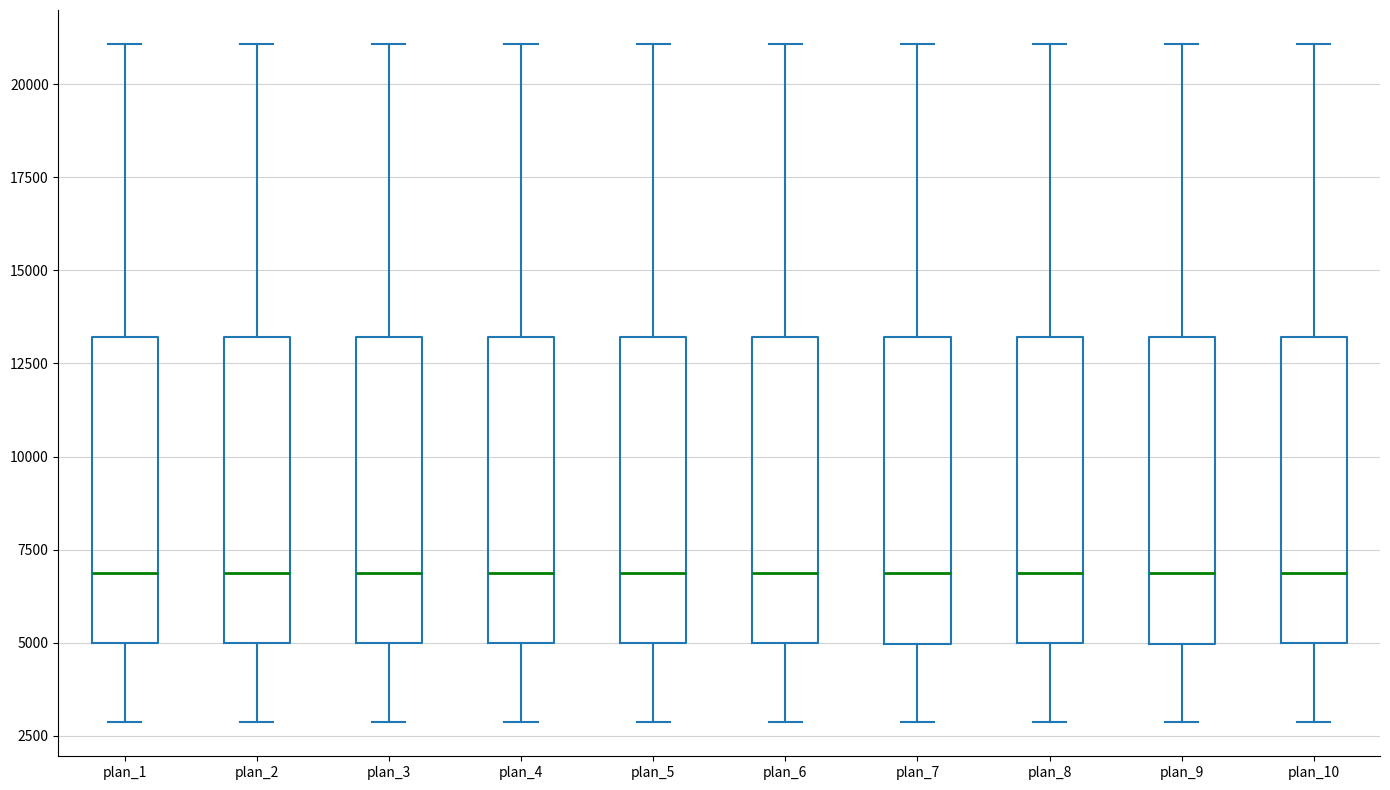

Reading left to right, transcribe this box plot: for each box, give where its median line is, the range the box spans, and where its two whiskers end, as read against the y-axis. The values are not printed on the chart, so give them approximately, as read against the axis.

plan_1: median 7000, box 5000 to 13000, whiskers 3000 to 21000
plan_2: median 7000, box 5000 to 13000, whiskers 3000 to 21000
plan_3: median 7000, box 5000 to 13000, whiskers 3000 to 21000
plan_4: median 7000, box 5000 to 13000, whiskers 3000 to 21000
plan_5: median 7000, box 5000 to 13000, whiskers 3000 to 21000
plan_6: median 7000, box 5000 to 13000, whiskers 3000 to 21000
plan_7: median 7000, box 5000 to 13000, whiskers 3000 to 21000
plan_8: median 7000, box 5000 to 13000, whiskers 3000 to 21000
plan_9: median 7000, box 5000 to 13000, whiskers 3000 to 21000
plan_10: median 7000, box 5000 to 13000, whiskers 3000 to 21000